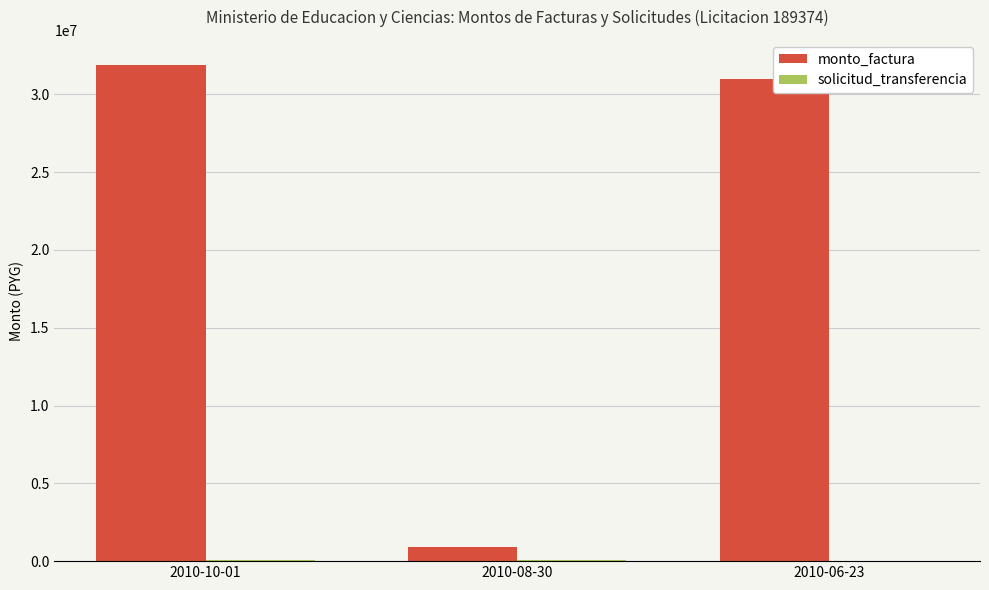

What is the maximum value shown in the chart?

31900002